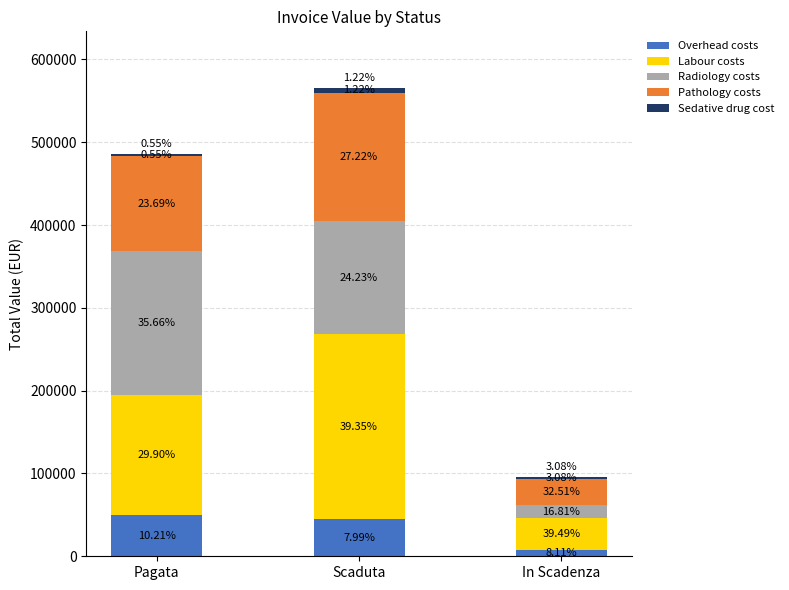

Rank the series at In Scadenza from highest to lowest value.

Labour costs, Pathology costs, Radiology costs, Overhead costs, Sedative drug cost